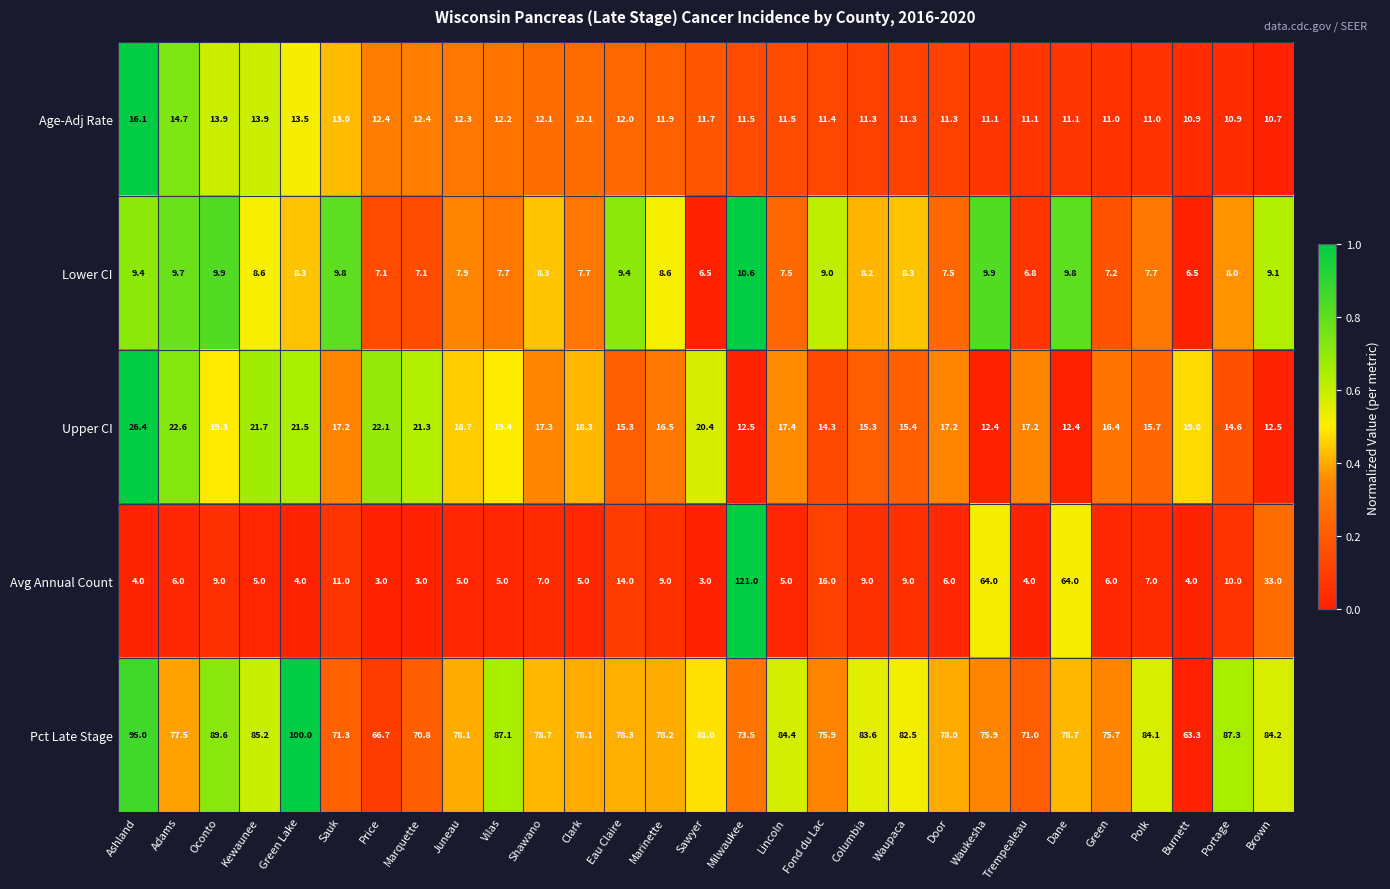

List the series in order of their peak value, lowest first.

Lower CI, Age-Adj Rate, Upper CI, Pct Late Stage, Avg Annual Count